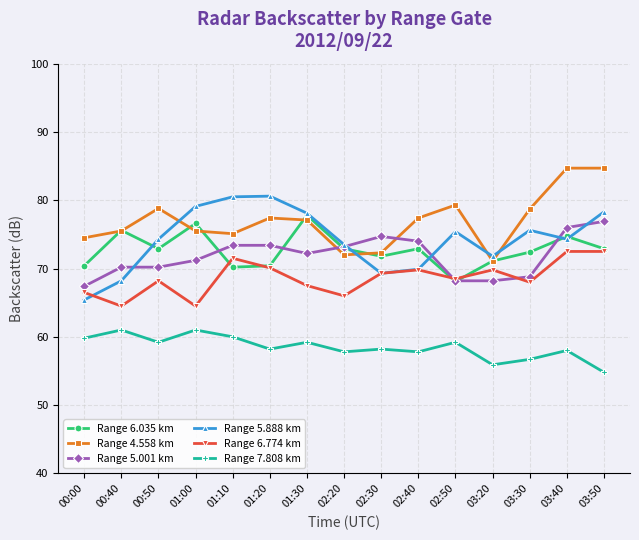

Between 01:00 and 02:50, which series saw the biggest shift?

Range 6.035 km